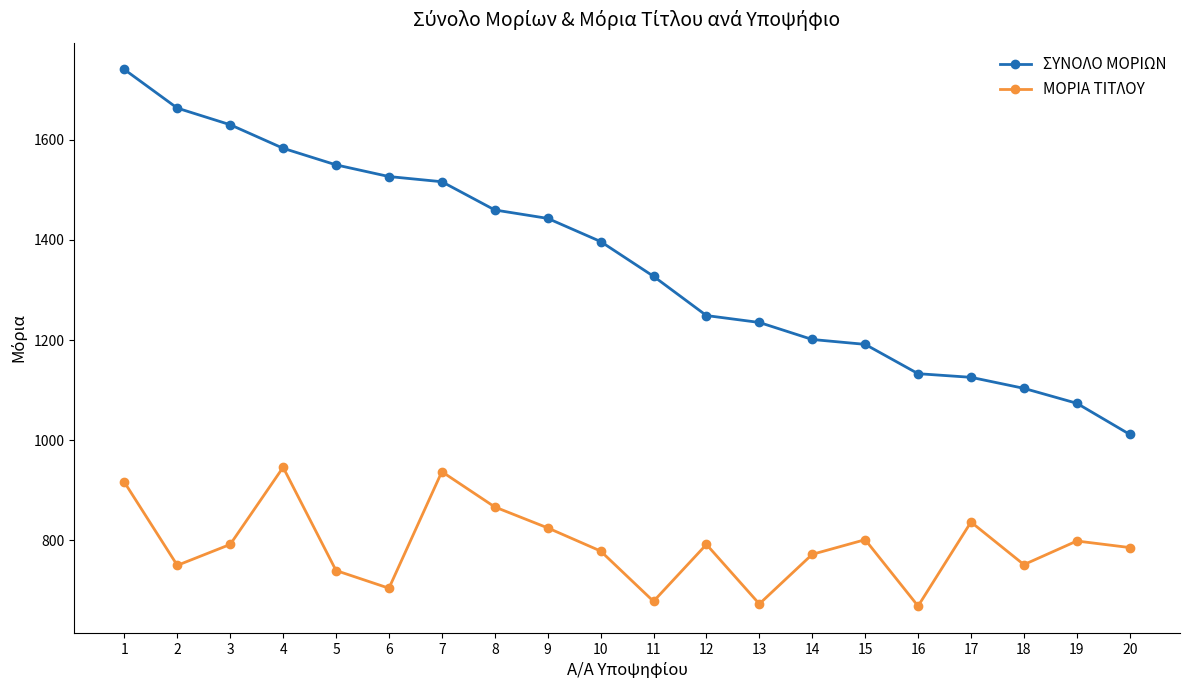

True or false: ΣΥΝΟΛΟ ΜΟΡΙΩΝ and ΜΟΡΙΑ ΤΙΤΛΟΥ cross at least once.

False